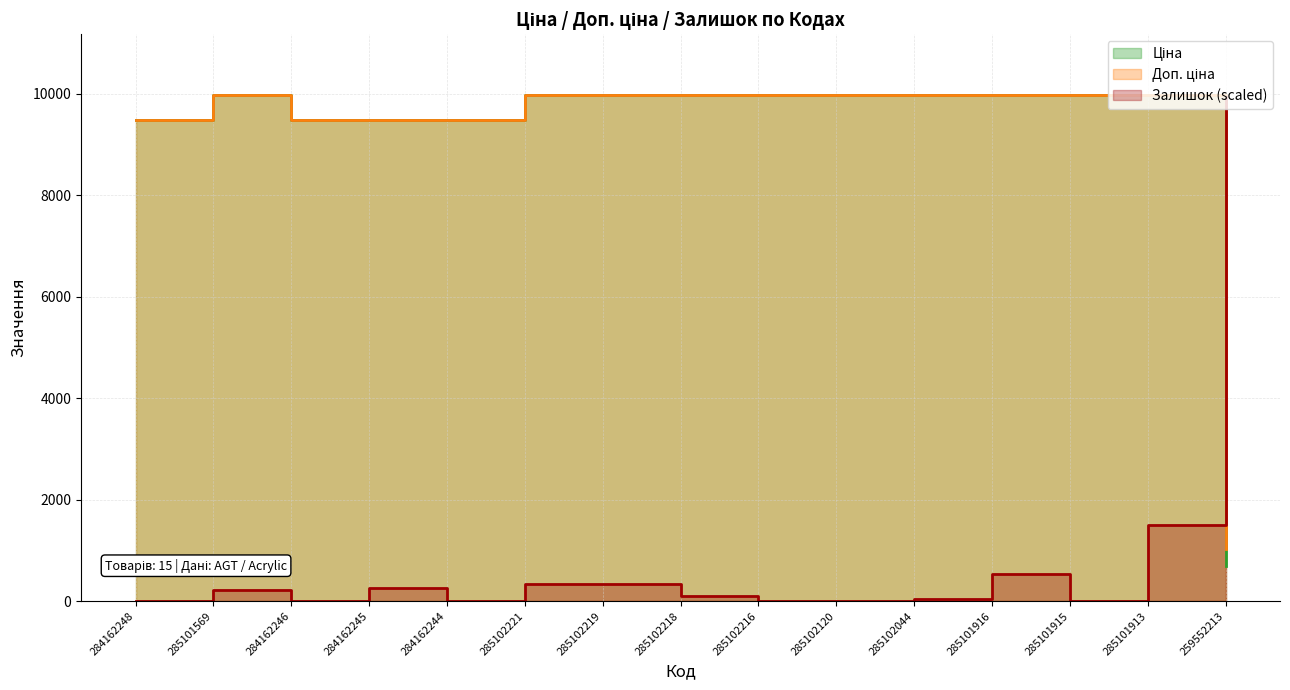

Read the Залишок value at 285101916.

531.6